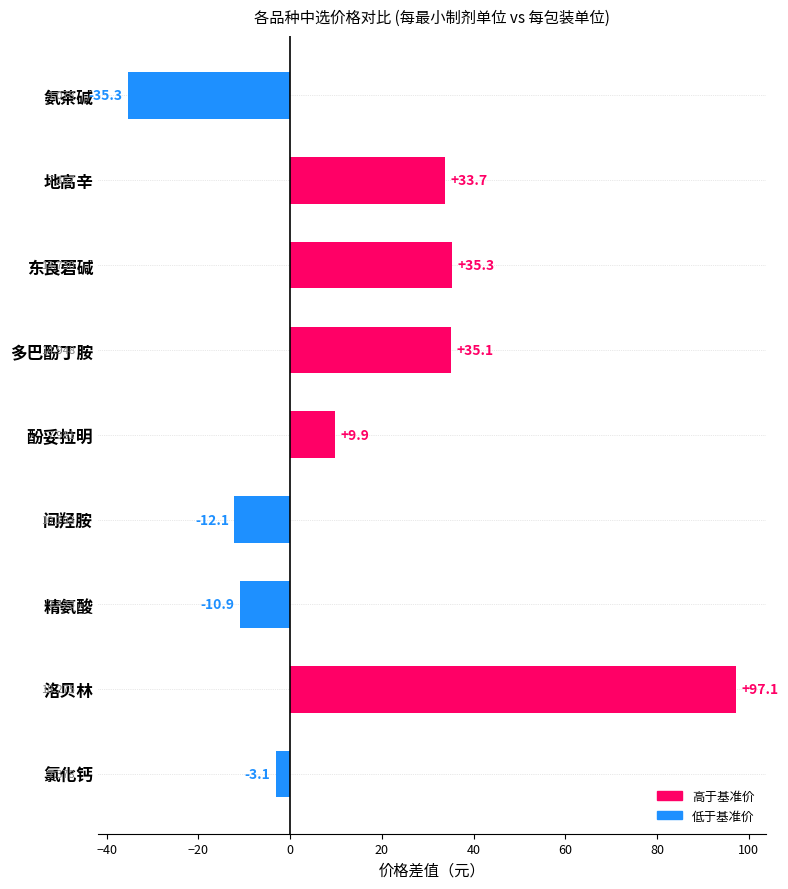

Rank the categories by value from highest to lowest.

洛贝林, 东莨菪碱, 多巴酚丁胺, 地高辛, 酚妥拉明, 氯化钙, 精氨酸, 间羟胺, 氨茶碱